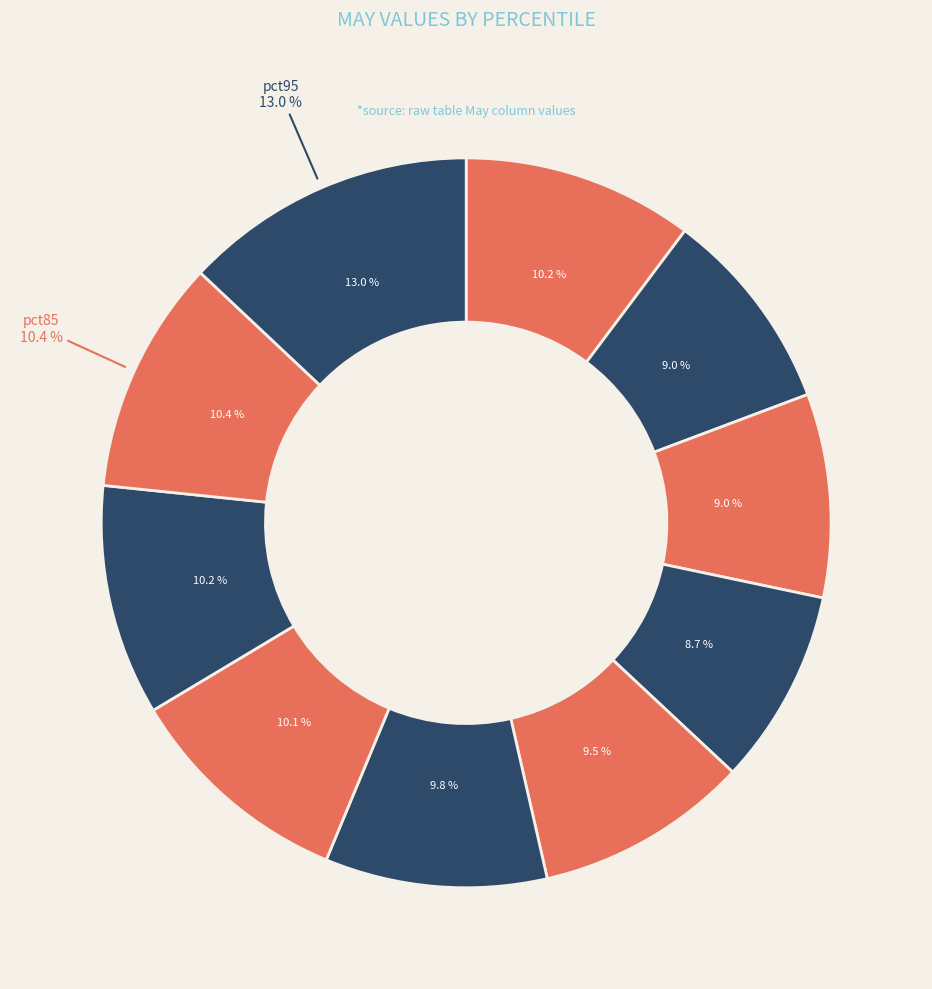

Is pct75 the majority of the pie?

No